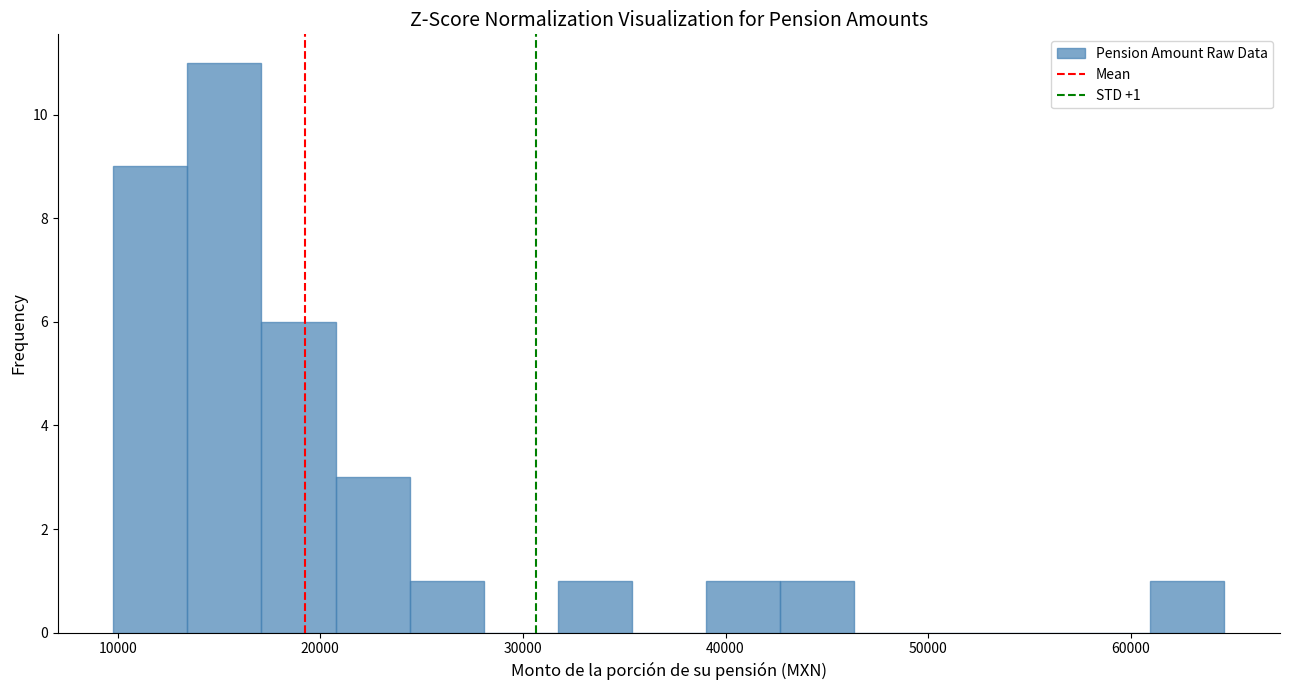

Read against the x-axis, roughly where is the centre of the tallest bar?

15000